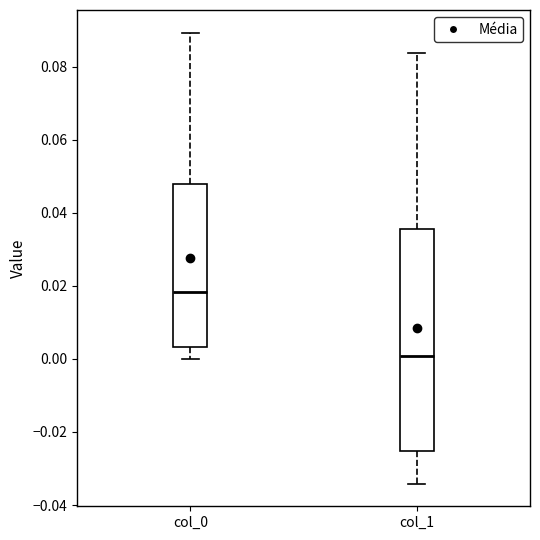

Reading left to right, transcribe this box plot: for each box, give where its median line is, the range the box spans, and where its two whiskers end, as read against the y-axis. The values are not printed on the chart, so give them approximately, as read against the axis.

col_0: median 0.018, box 0.004 to 0.048, whiskers 0.000 to 0.090
col_1: median 0.000, box -0.026 to 0.036, whiskers -0.034 to 0.084